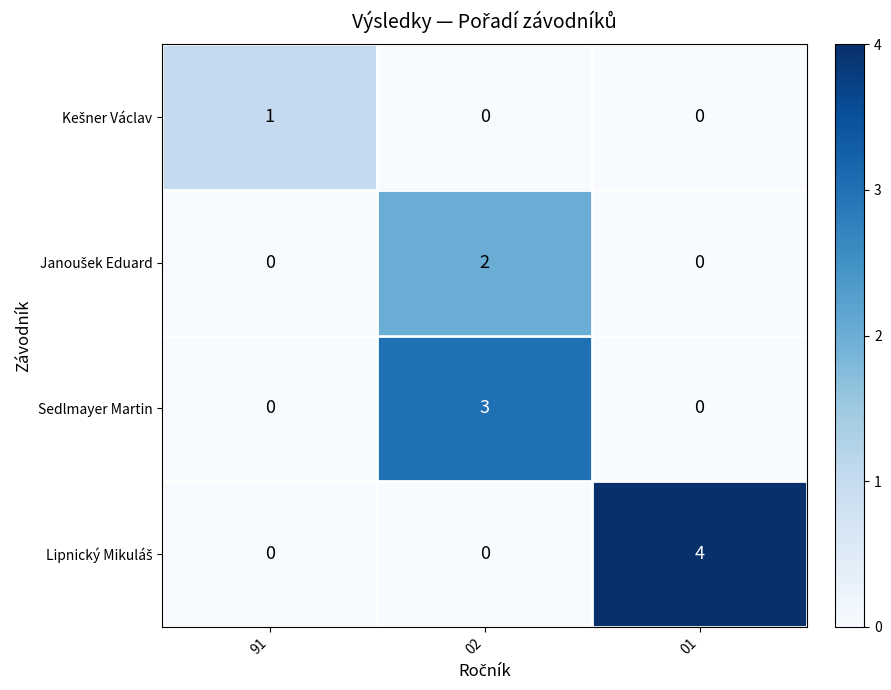

Count the Sedlmayer Martin values in the range 0 to 3.

3